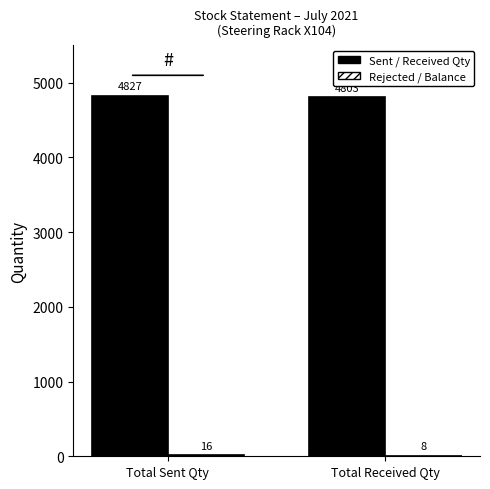

What is the total value across all series at Total Sent Qty?

4843